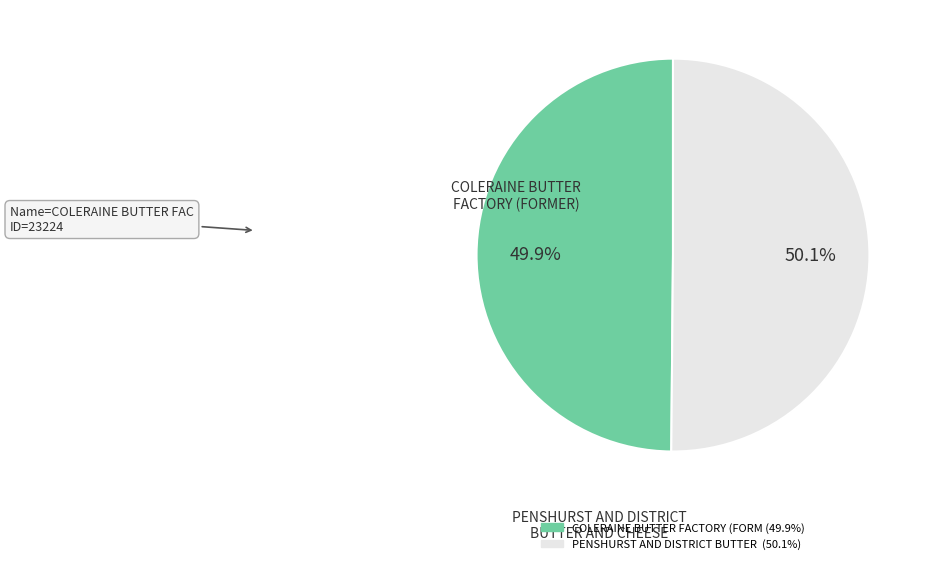

To the nearest percent, what portion does PENSHURST AND DISTRICT BUTTER AND CHEESE represent?

50%